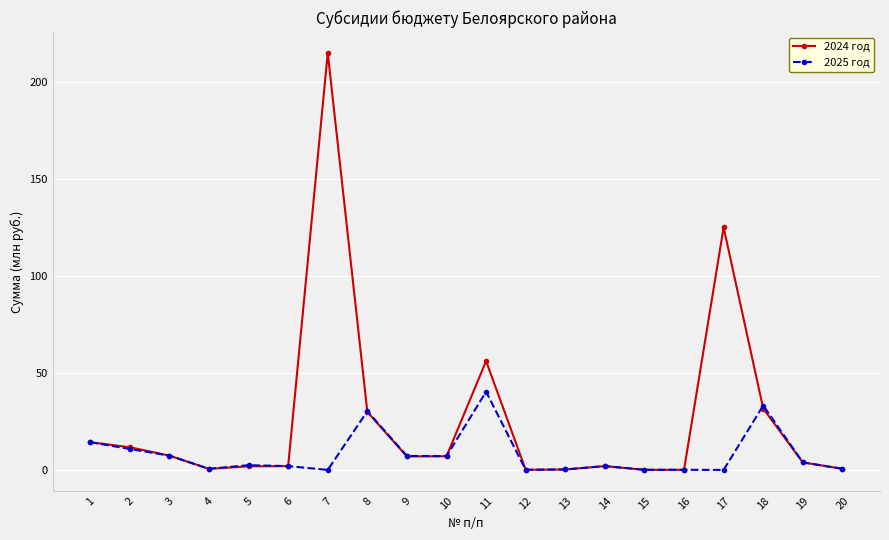

Rank the series at 7 from lowest to highest value.

2025 год, 2024 год